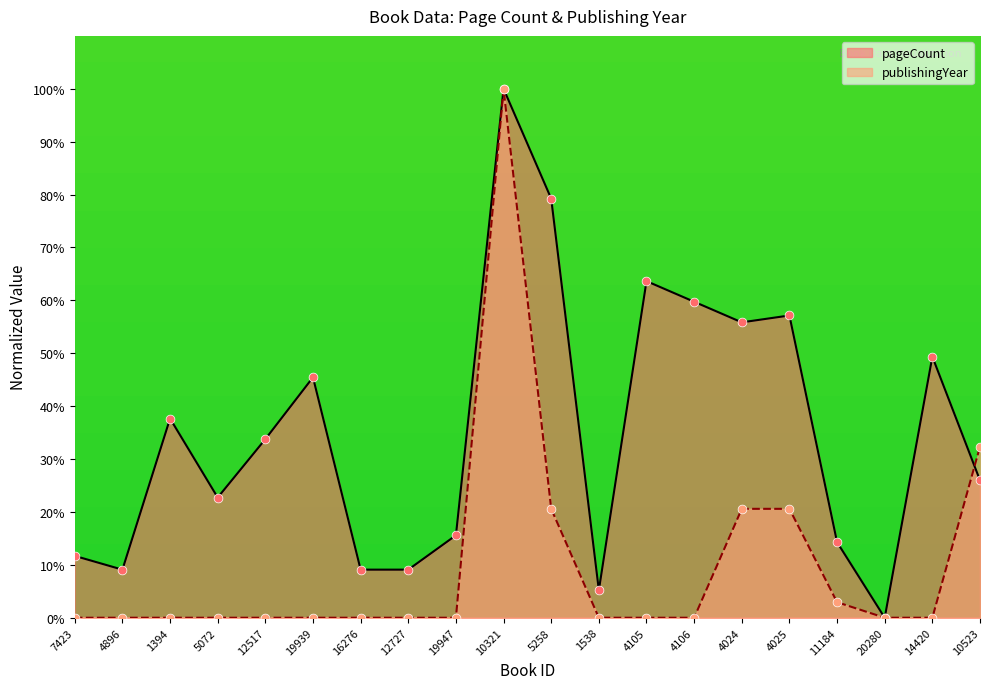

At which category is the sum across all series the highest?

10321